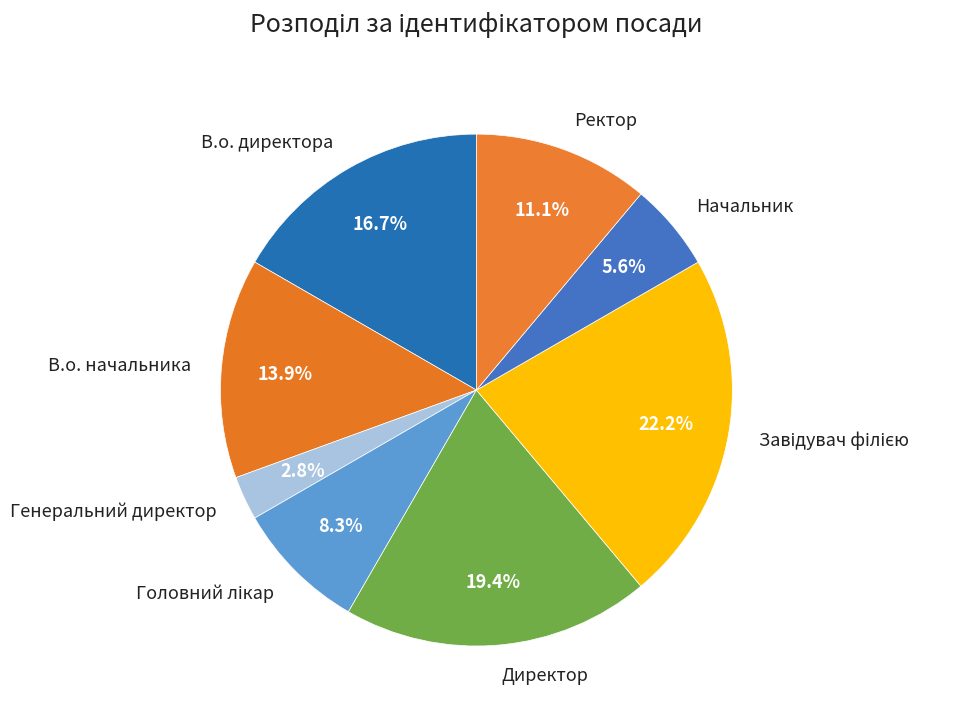

What percentage do Директор and Генеральний директор together represent?

22.2%